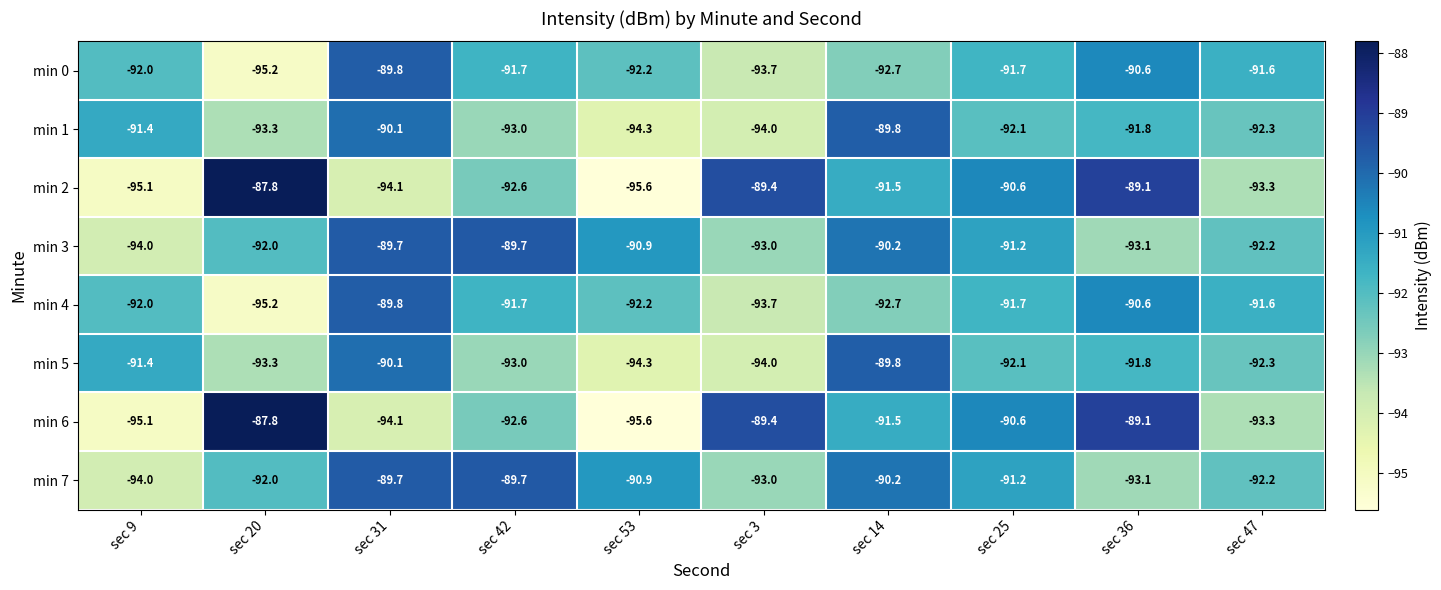

At which category is the sum across all series the highest?

sec 31